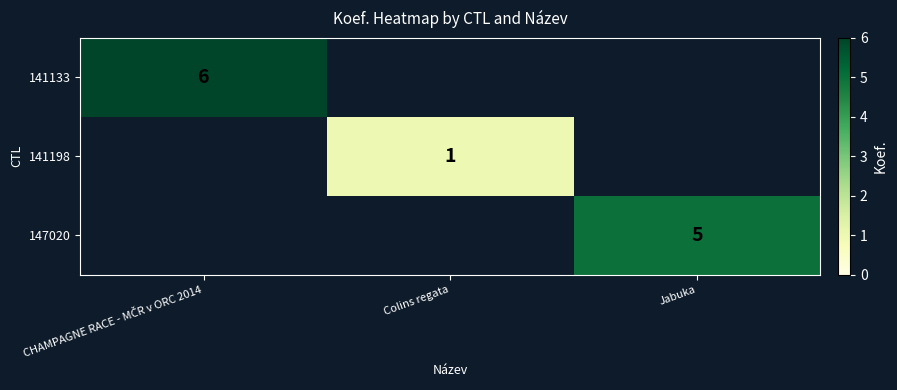

Is it true that 141198 equals 2 at Colins regata?

False